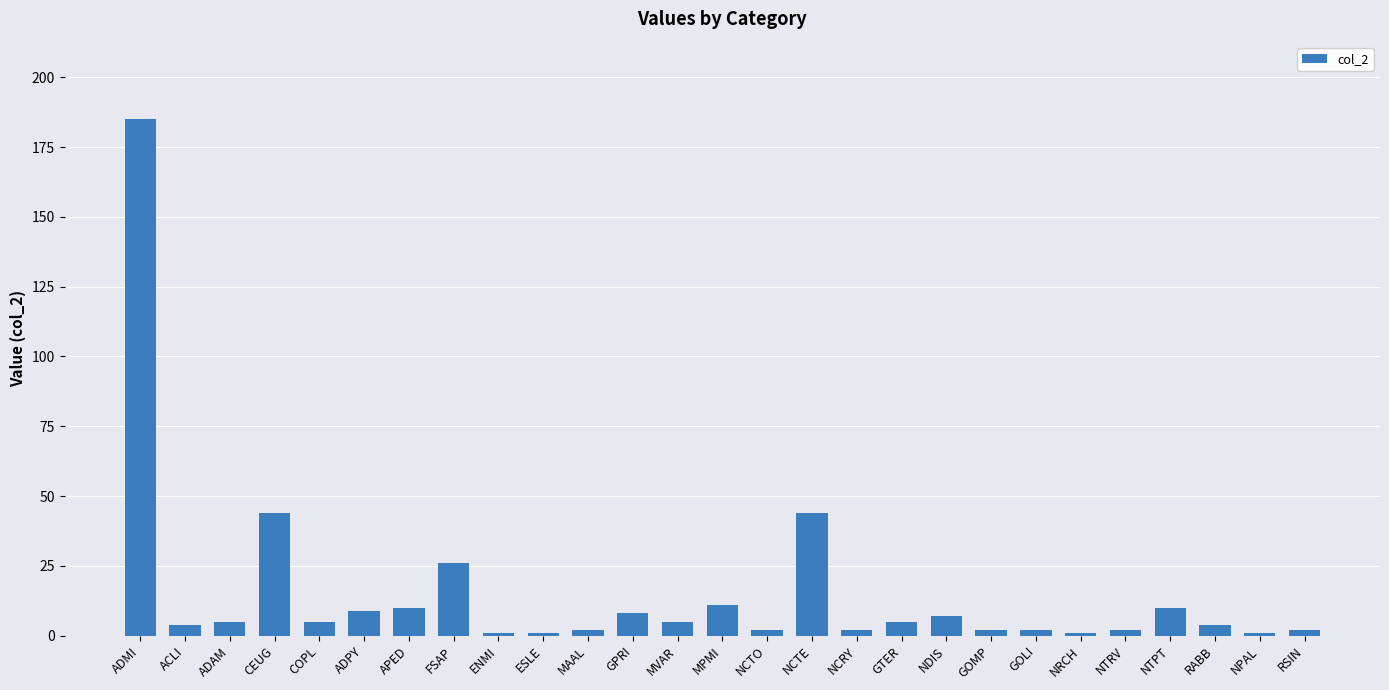

What is the difference between the maximum and second lowest values?

184